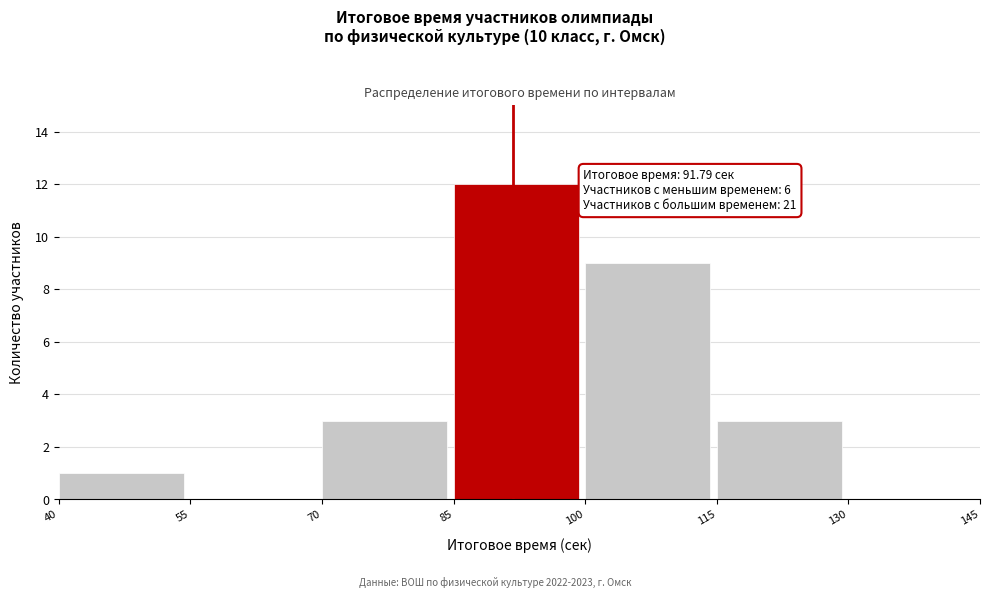

Which range on the x-axis has the tallest bar?

85 to 100